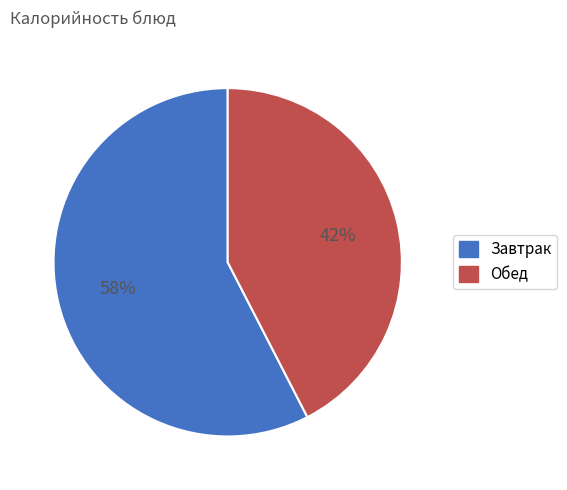

Is there any slice that represents more than half of the pie?

Yes